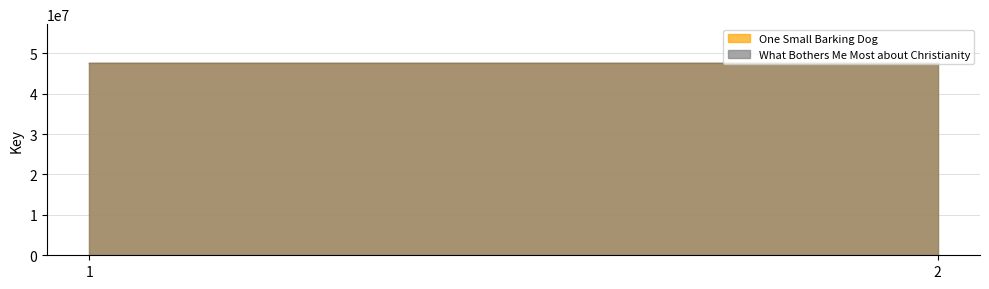

The What Bothers Me Most about Christianity series shows 47663103 at 1. True or false?

True